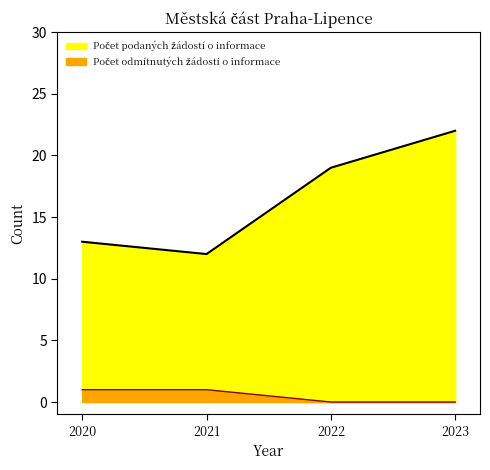

What is the average value of the Počet podaných žádostí o informace series?

16